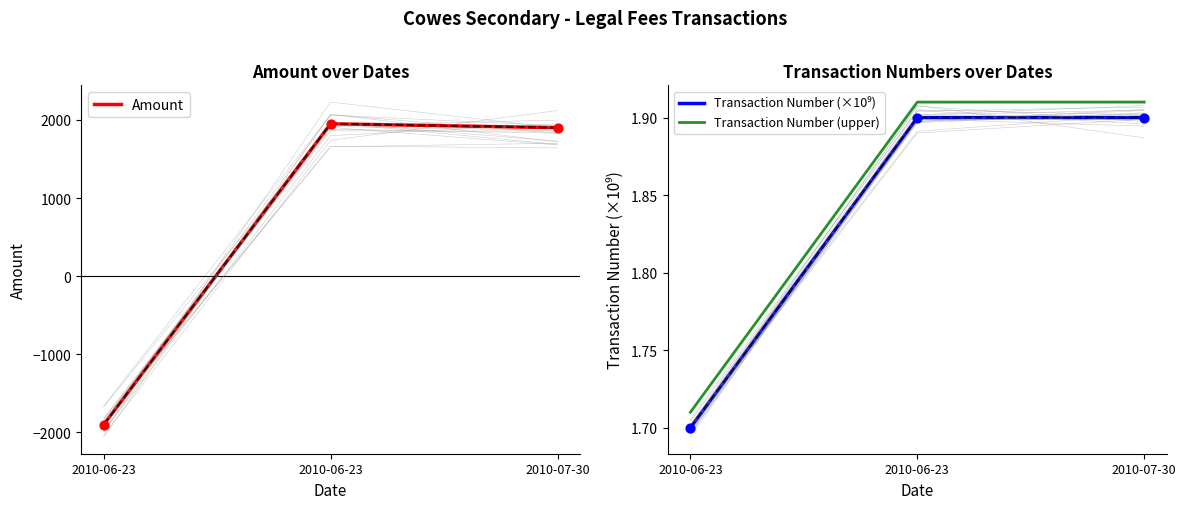

What is the total value across all series at 2010-06-23?

-1896.6